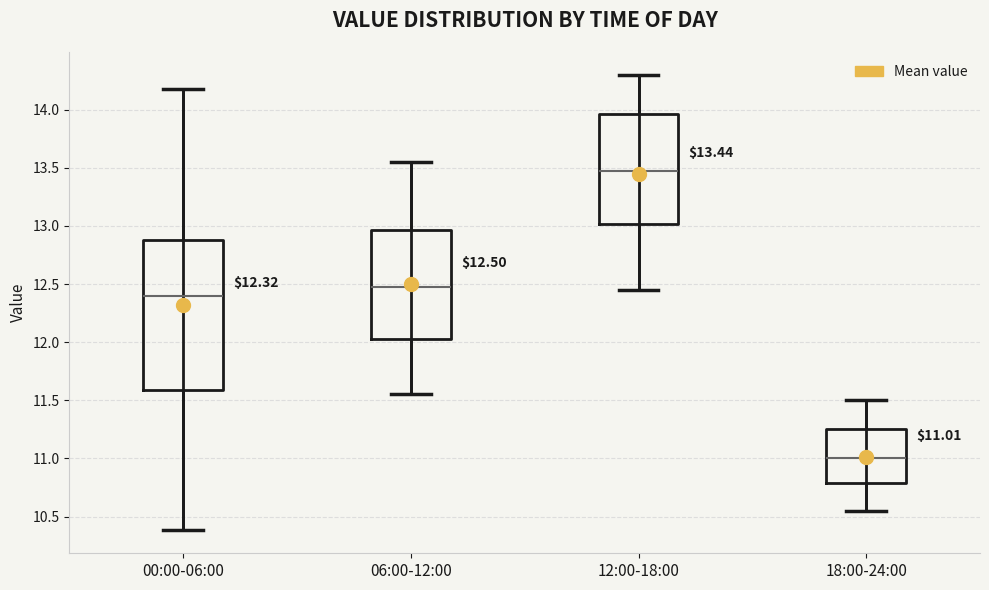

Comparing the boxes themselves (not the whiskers), which one is the tallest?

00:00-06:00